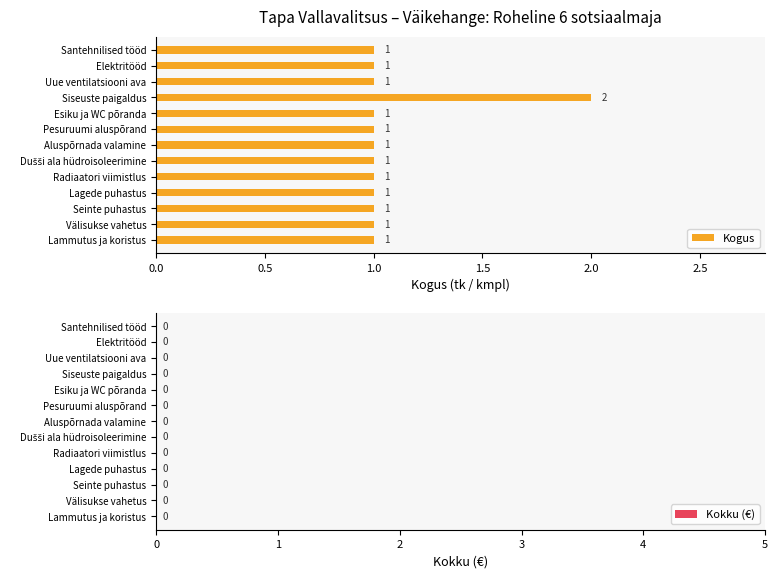

What is the sum of the values at Siseuste paigaldus and Esiku ja WC põranda?

3